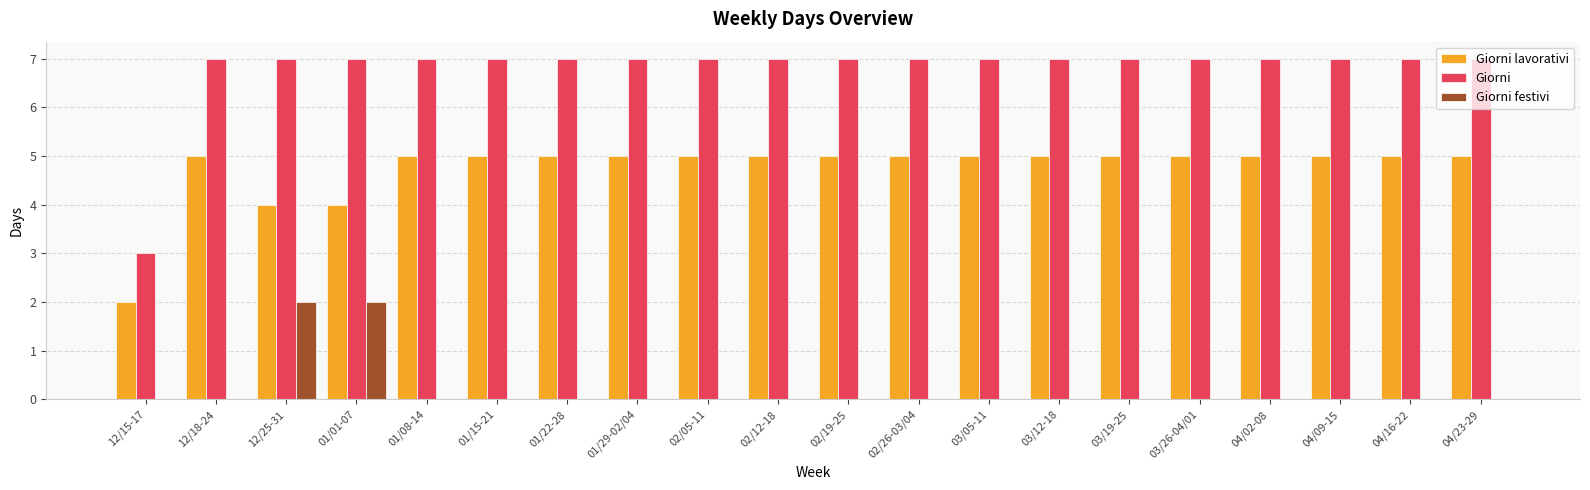

What is the maximum value shown in the chart?

7